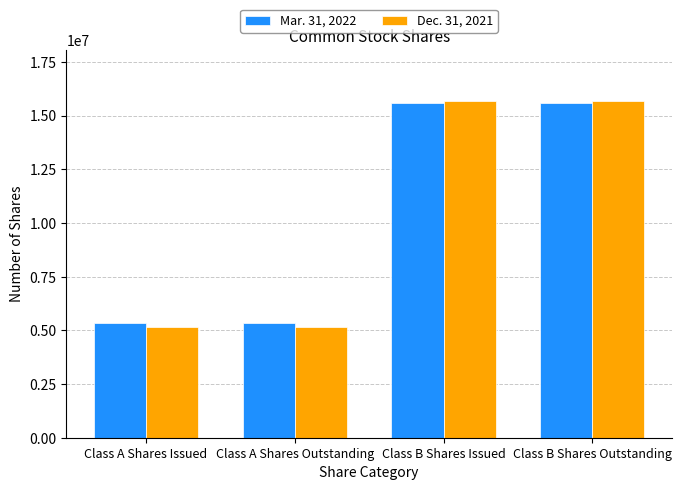

The Dec. 31, 2021 series shows 9167493 at Class A Shares Outstanding. True or false?

False